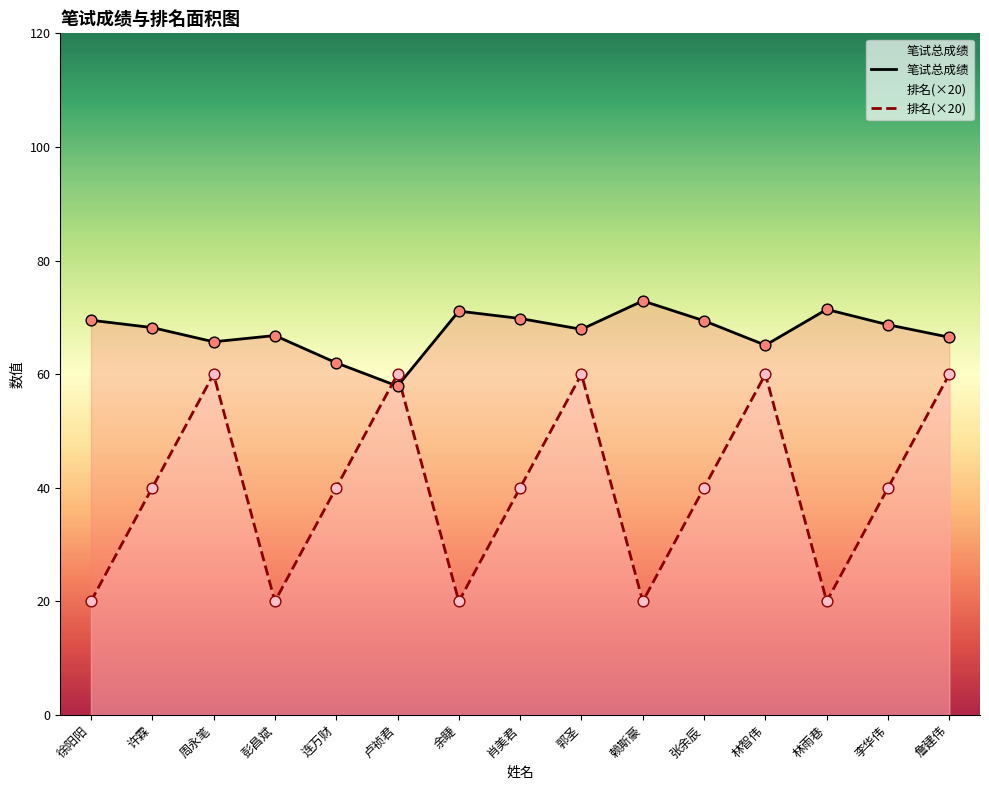

Which series contains the highest Y value?

笔试总成绩